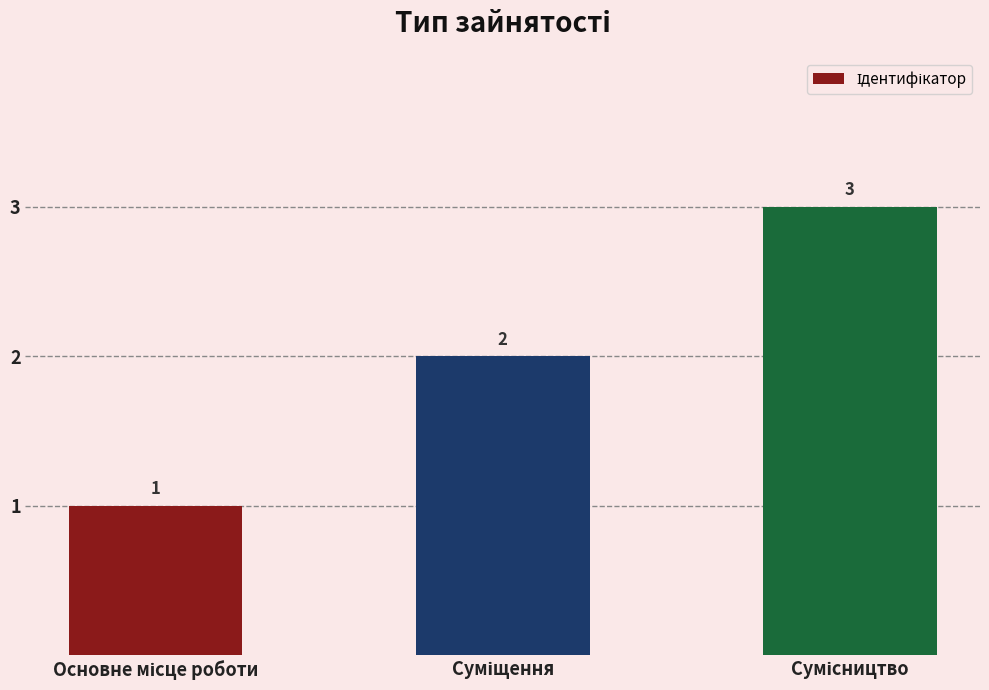

How many values are between 1 and 3?

3